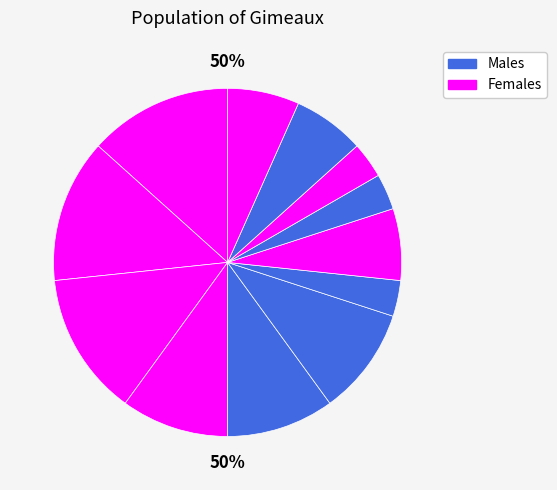

How many segments does this pie chart have?

12